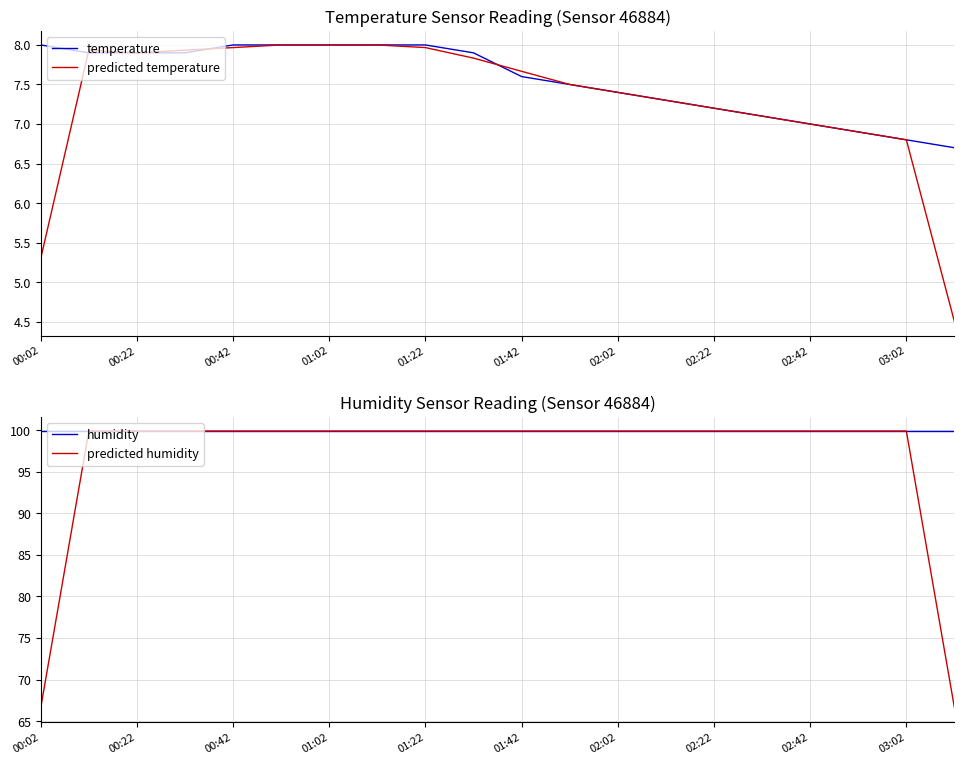

What is the smallest value displayed?

4.5